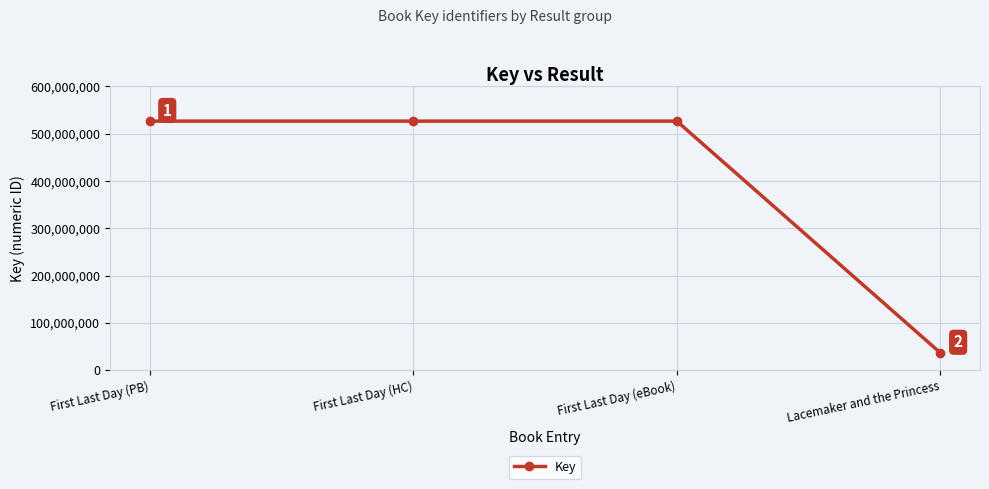

Approximately how many times larger is the value at First Last Day (PB) compared to Lacemaker and the Princess?

14.4